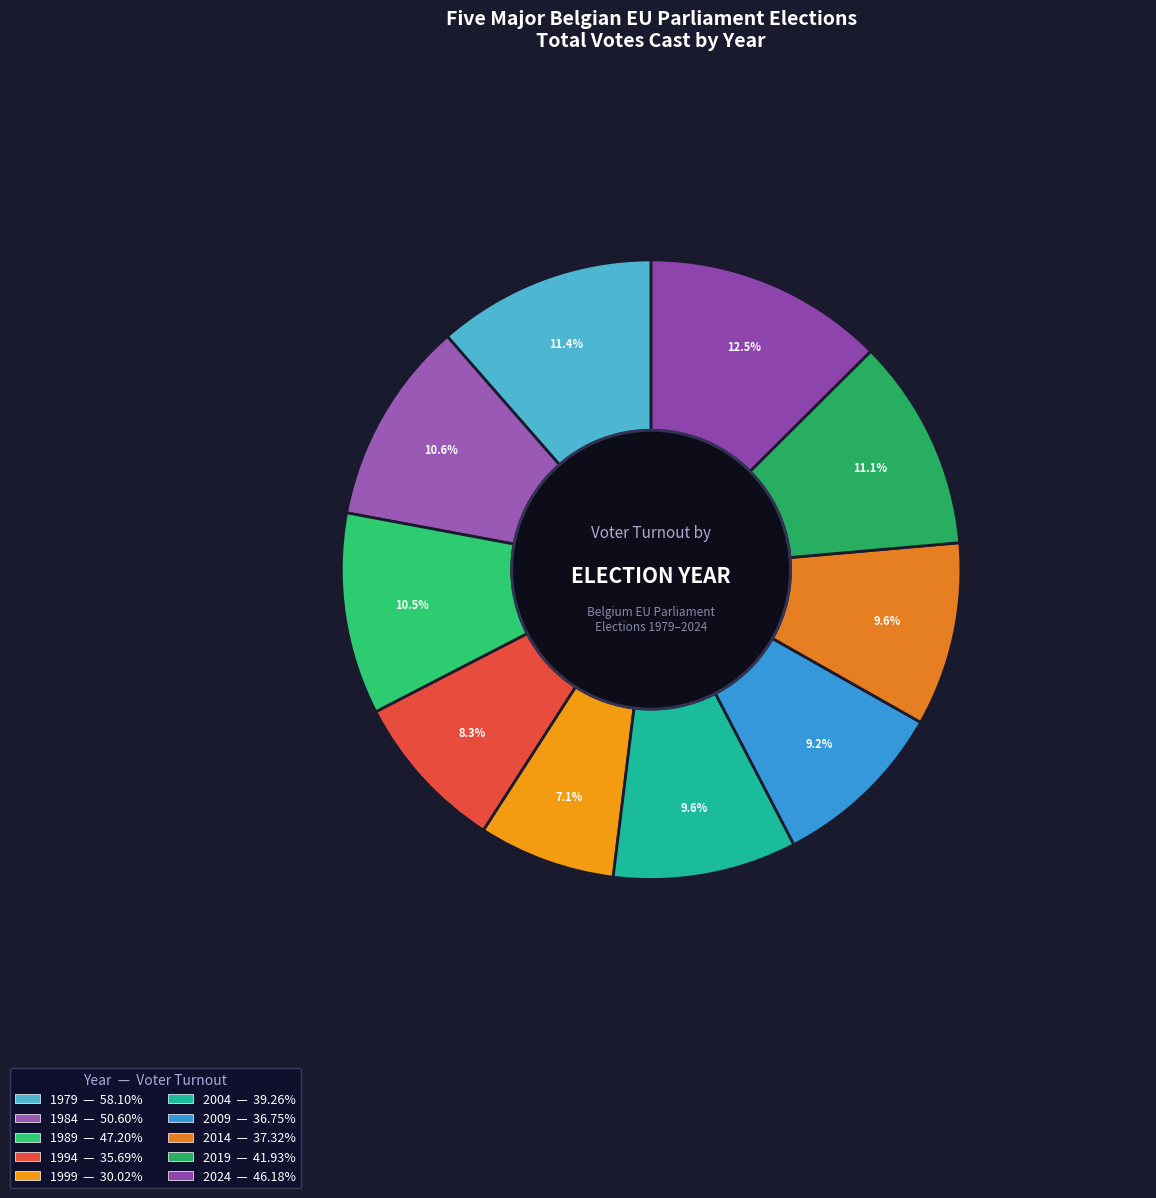

How many slices are in this pie chart?

10